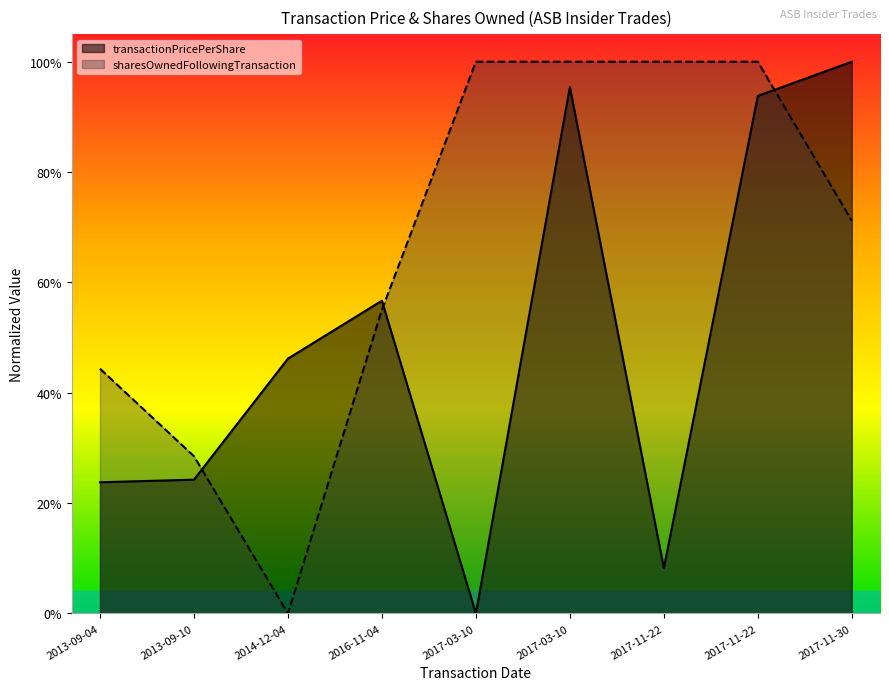

Rank the series at 2013-09-04 from highest to lowest value.

sharesOwnedFollowingTransaction, transactionPricePerShare